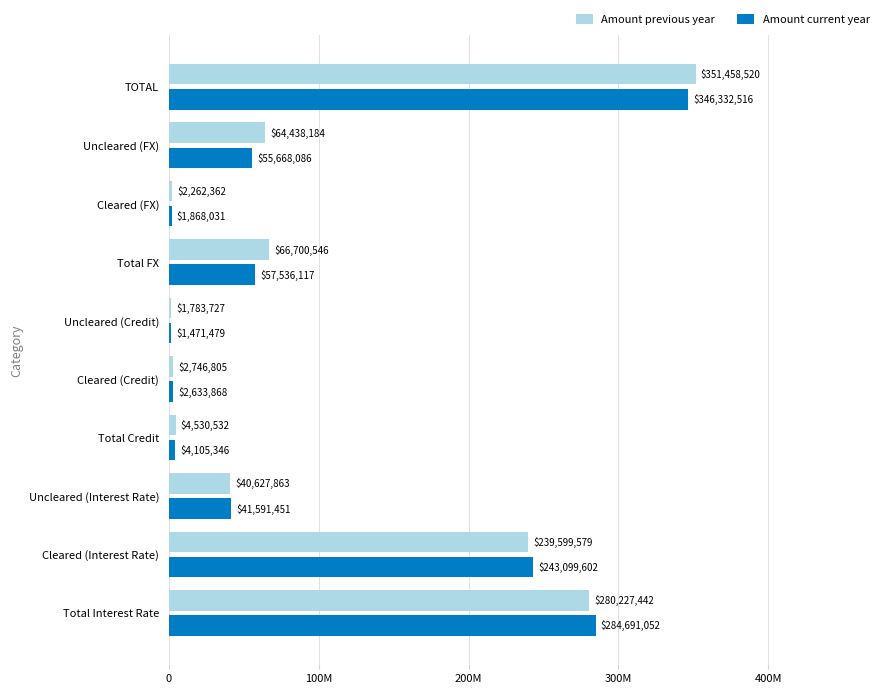

At which label is Amount current year closest to 173901997?

Cleared (Interest Rate)